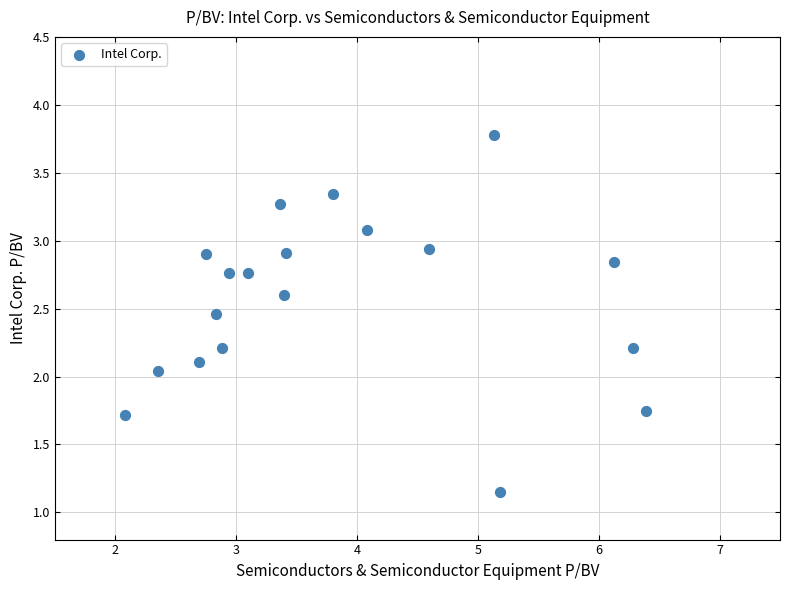

What is the range of X values (max minus min)?

4.3